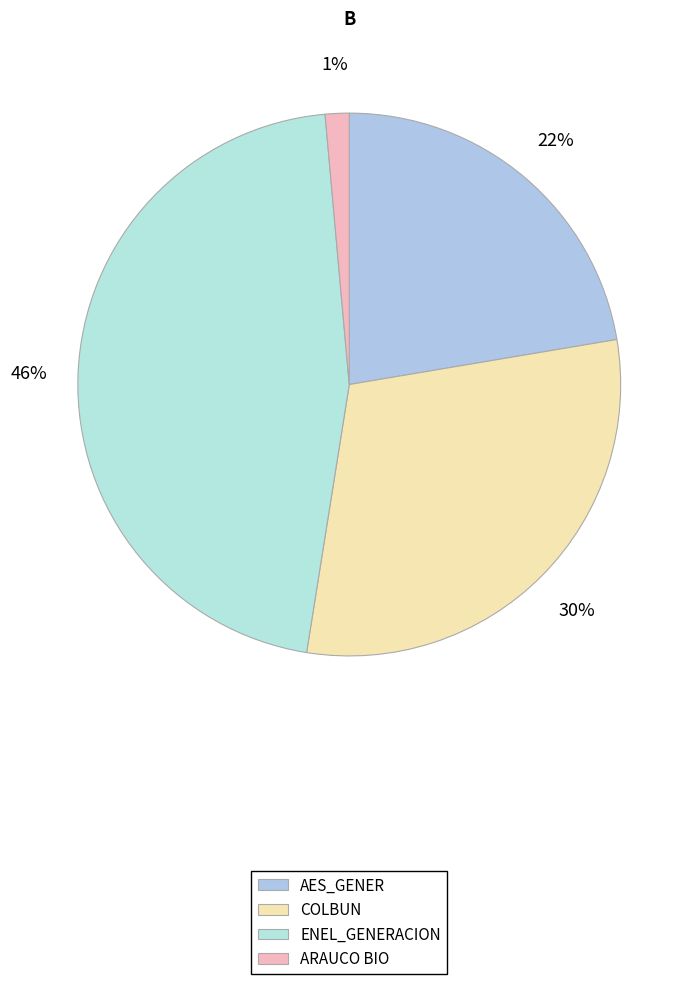

Approximately how many times larger is the value at AES_GENER compared to COLBUN?

0.7